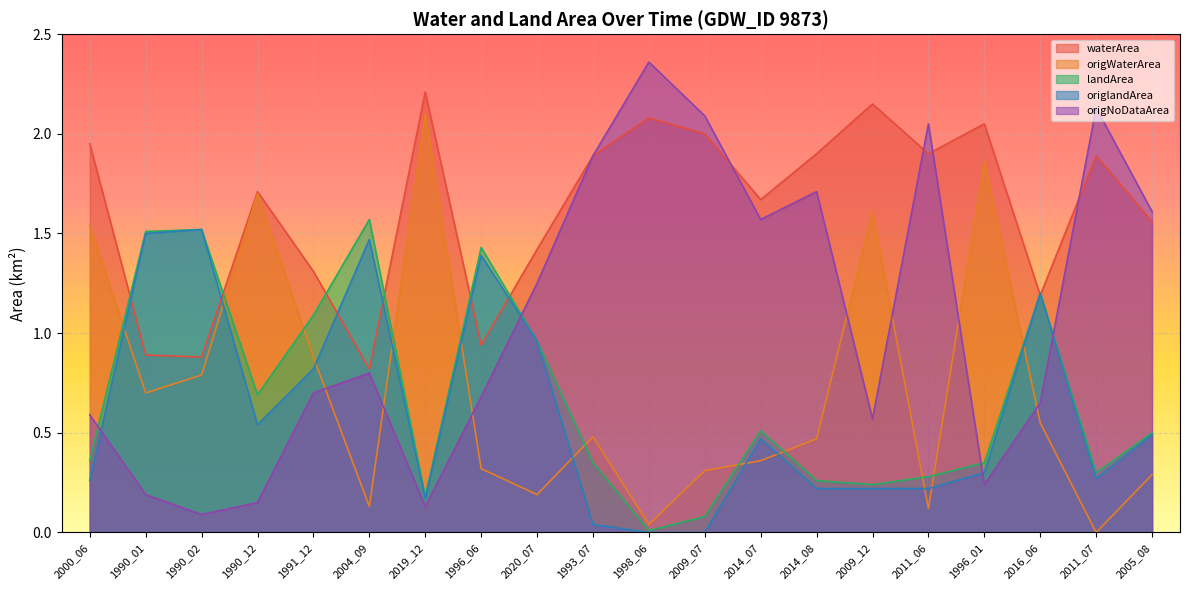

At 1990_02, list the series in order from largest to smallest.

landArea, origlandArea, waterArea, origWaterArea, origNoDataArea